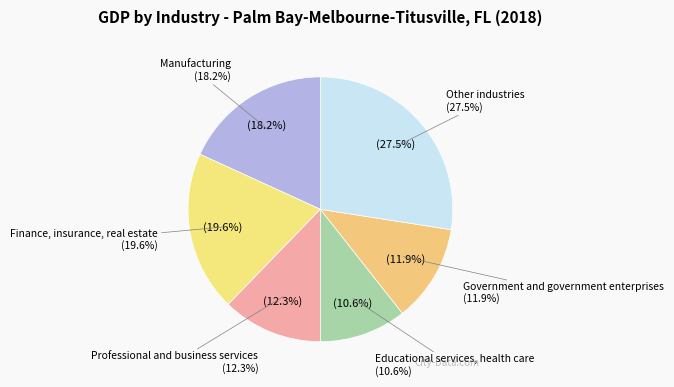

How many slices are in this pie chart?

6